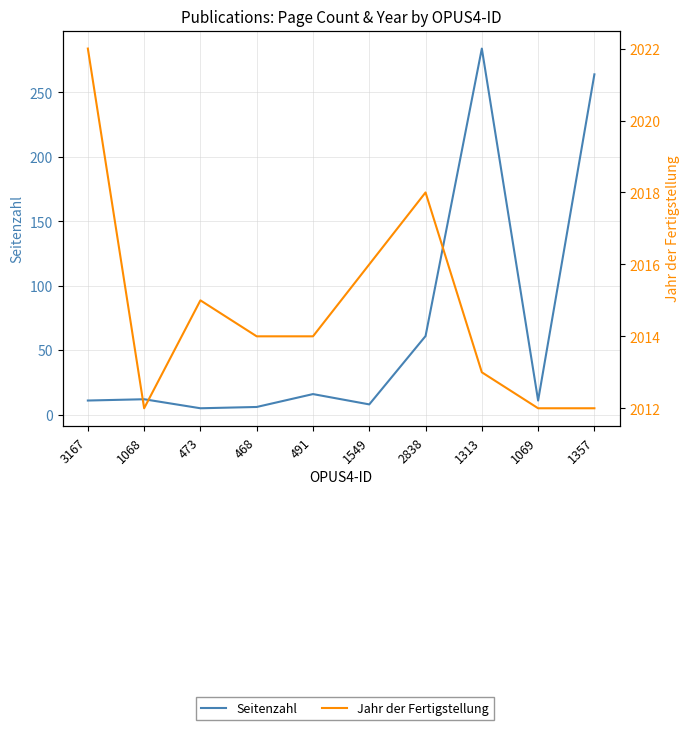

What are all the series names shown in the legend?

Seitenzahl, Jahr der Fertigstellung